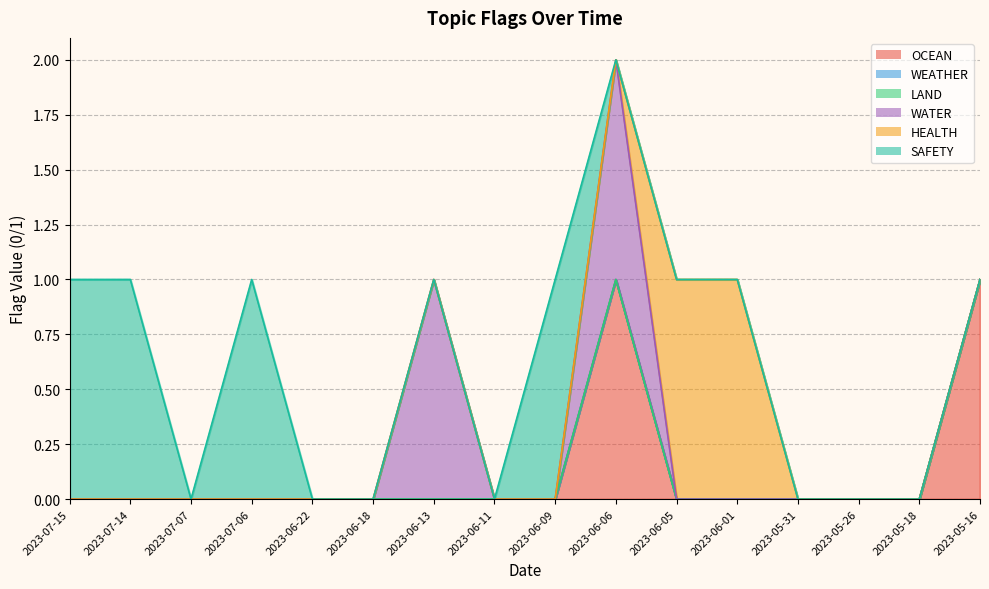

Which series has the largest total across all categories?

SAFETY